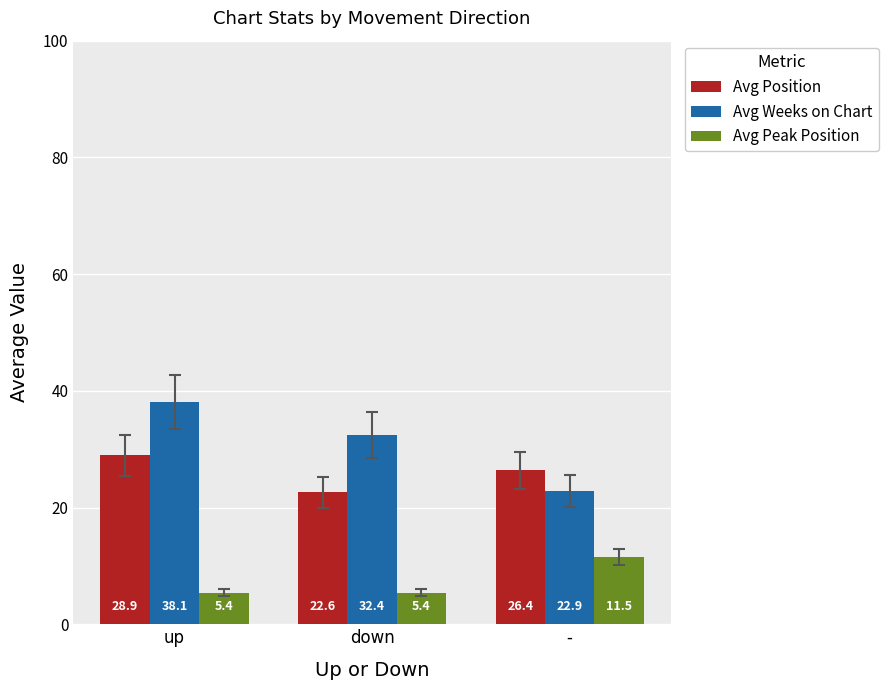

Which category has the highest value in the Avg Peak Position series?

-